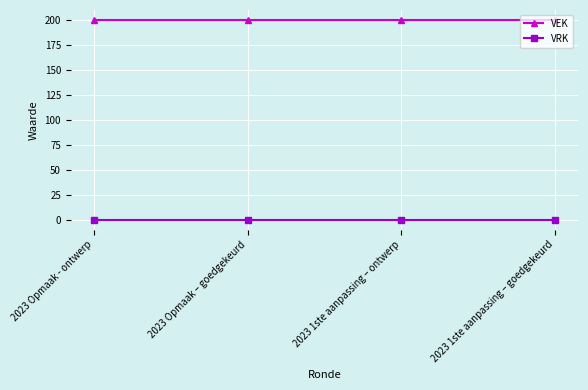

What is the difference between the highest and lowest values at 2023 Opmaak - ontwerp?

200